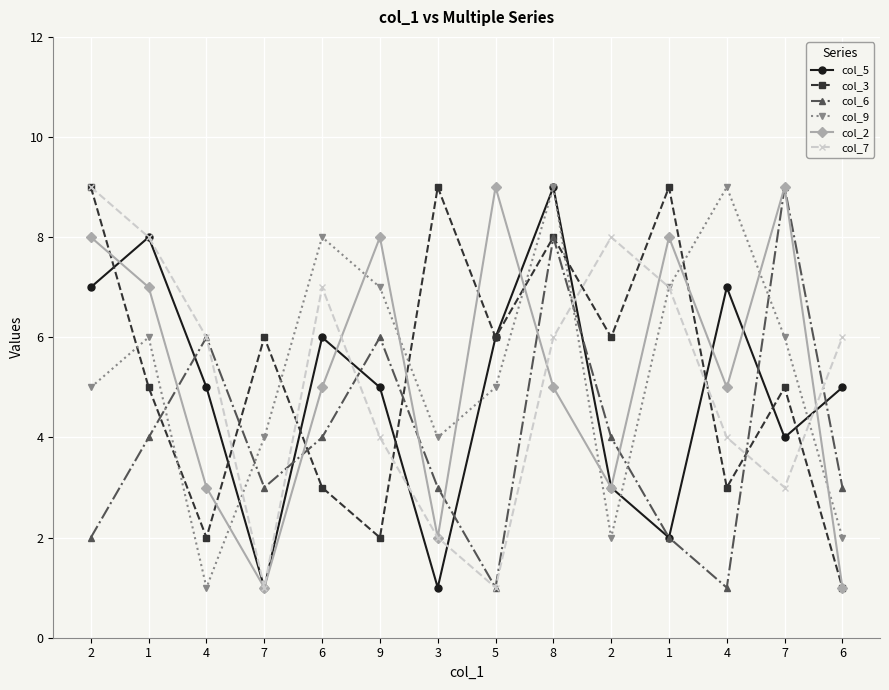

True or false: col_7 and col_9 intersect in this chart.

True